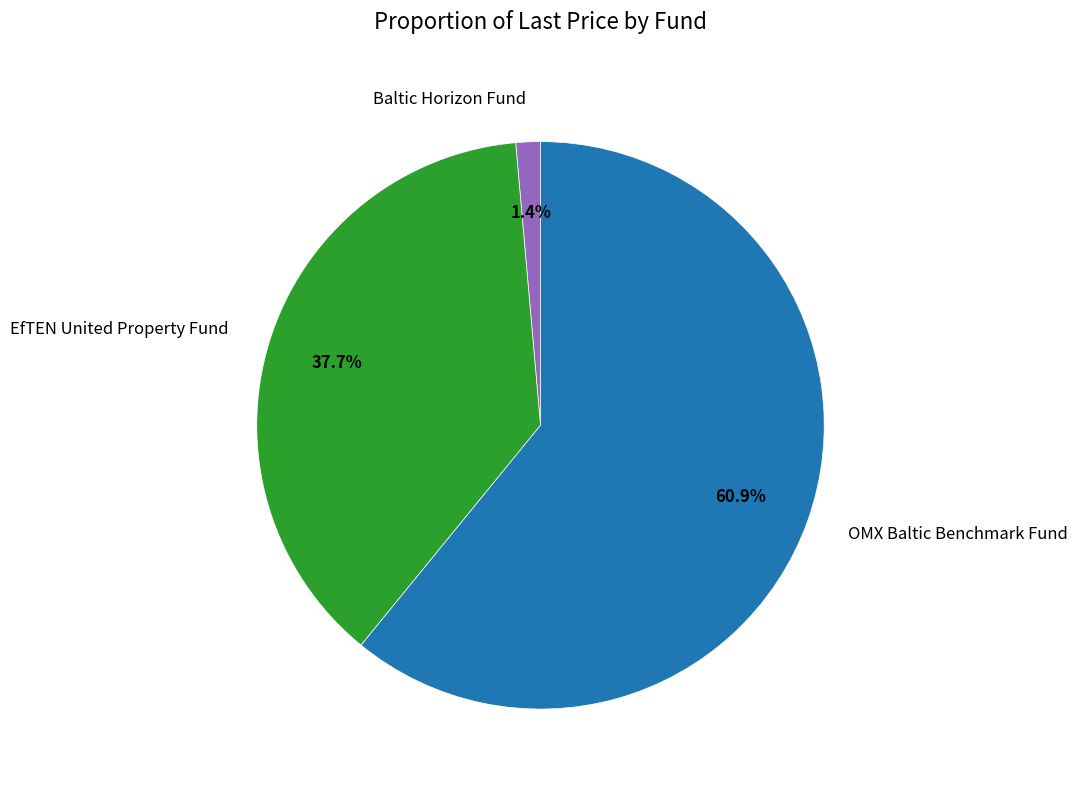

To the nearest percent, what is the difference between the largest and smallest slice percentages?

60%